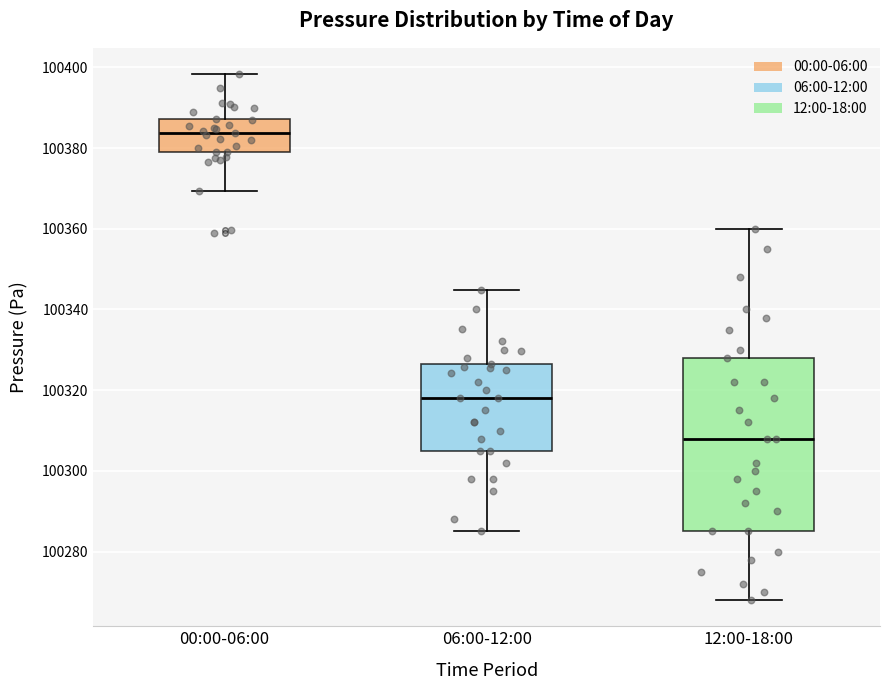

Reading left to right, transcribe this box plot: for each box, give where its median line is, the range the box spans, and where its two whiskers end, as read against the y-axis. The values are not printed on the chart, so give them approximately, as read against the axis.

00:00-06:00: median 100384, box 100378 to 100388, whiskers 100370 to 100398
06:00-12:00: median 100318, box 100306 to 100326, whiskers 100286 to 100344
12:00-18:00: median 100308, box 100286 to 100328, whiskers 100268 to 100360